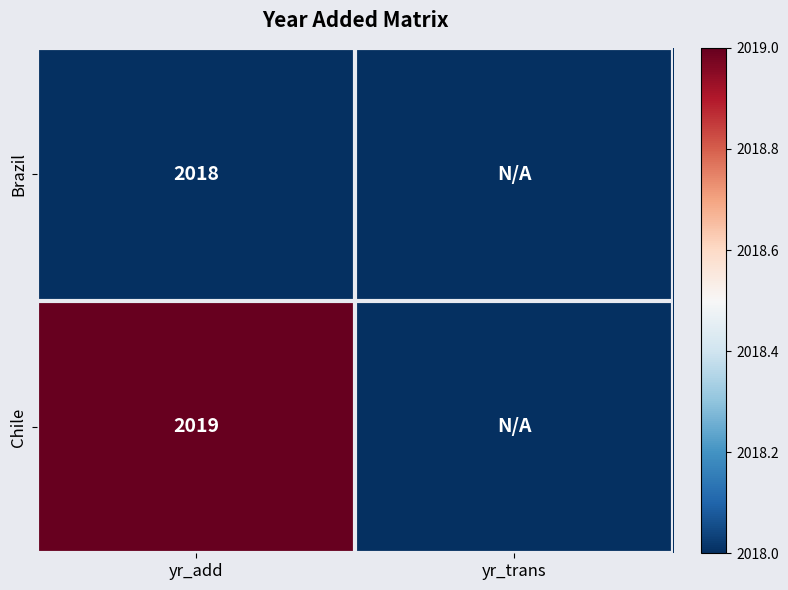

What is the total value across all series at yr_add?

4037